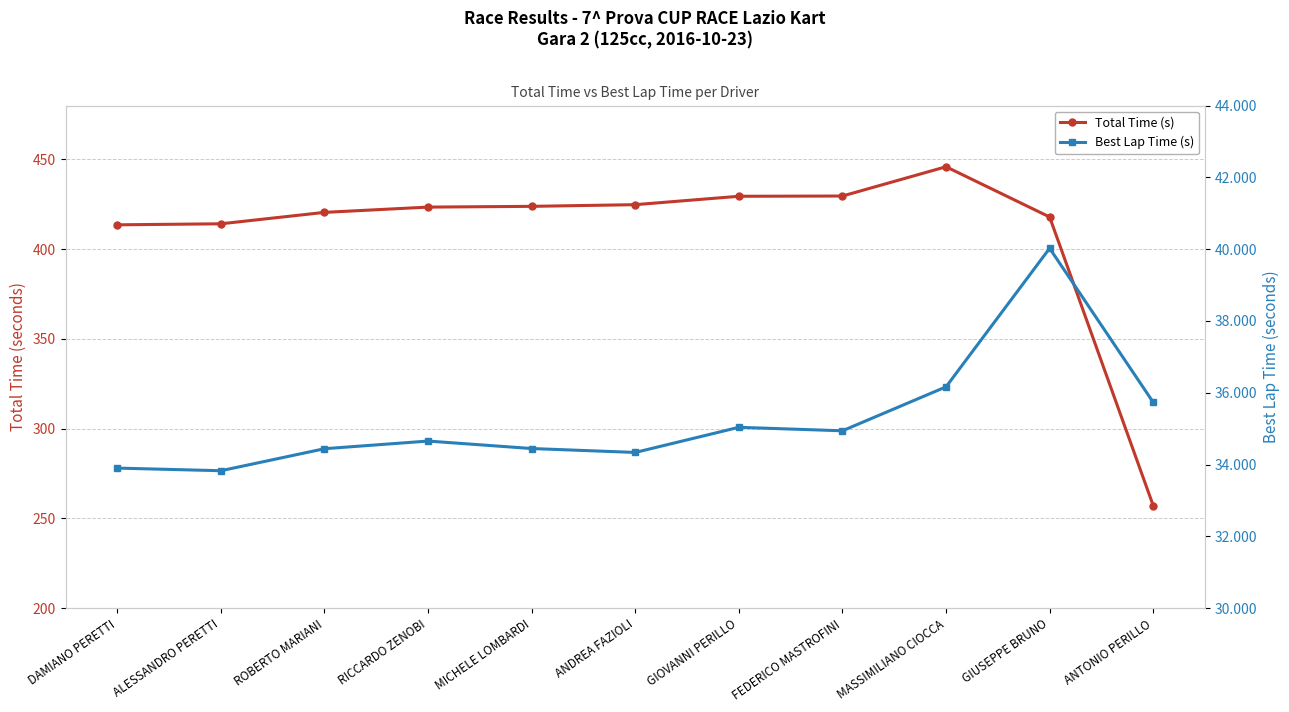

Which category has the highest value in the Total Time (s) series?

MASSIMILIANO CIOCCA